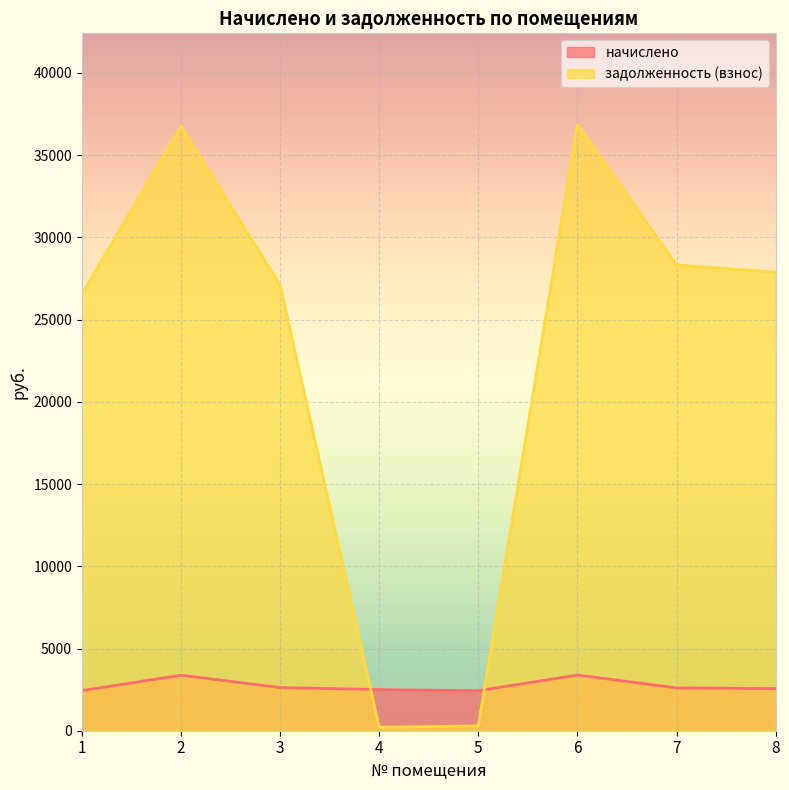

In задолженность (взнос), how many points are lower than both neighbors (excluding endpoints)?

1